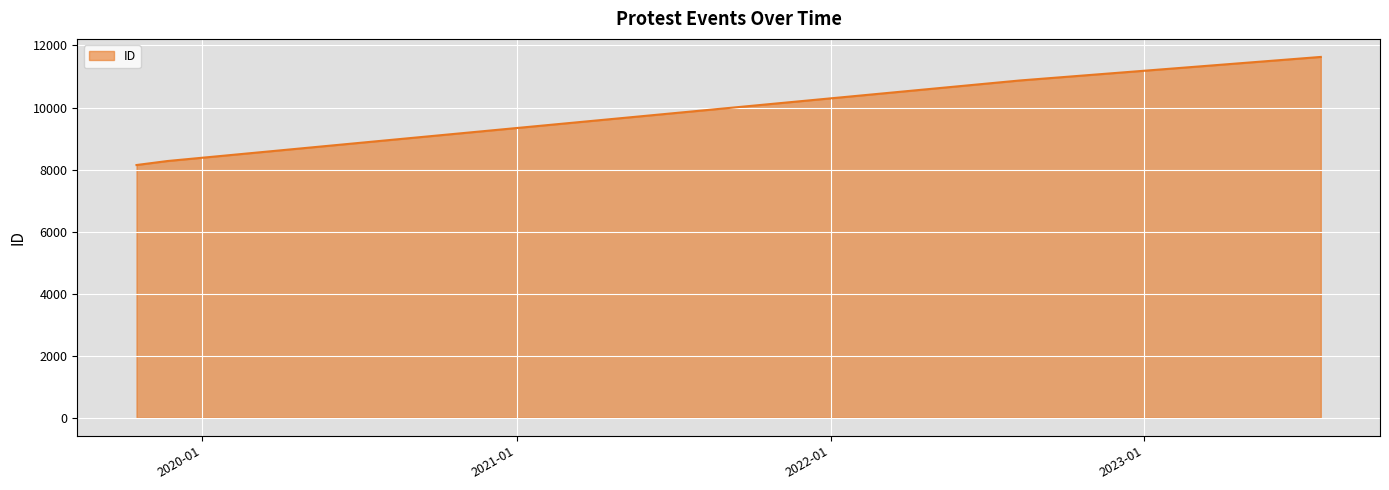

What is the smallest value displayed?

8147